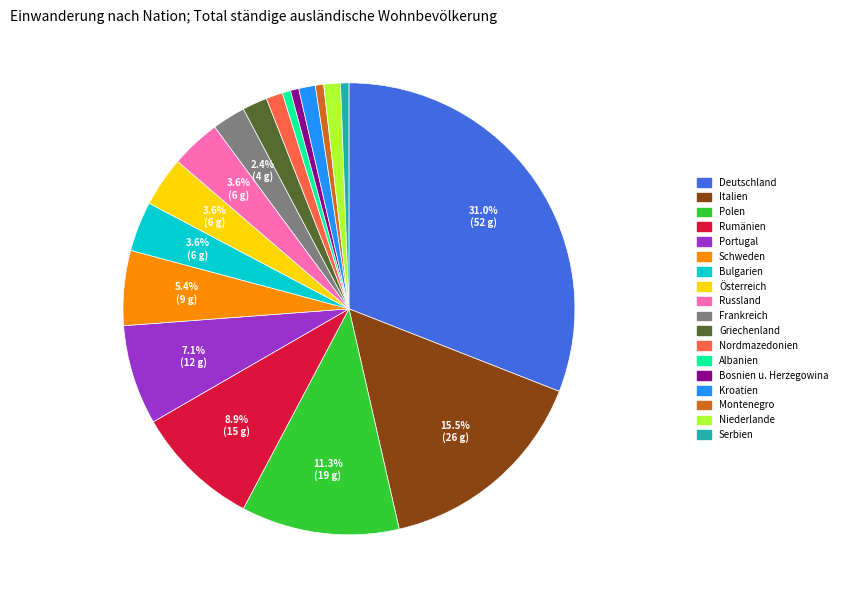

Do Serbien and Niederlande together represent more than half of the pie?

No